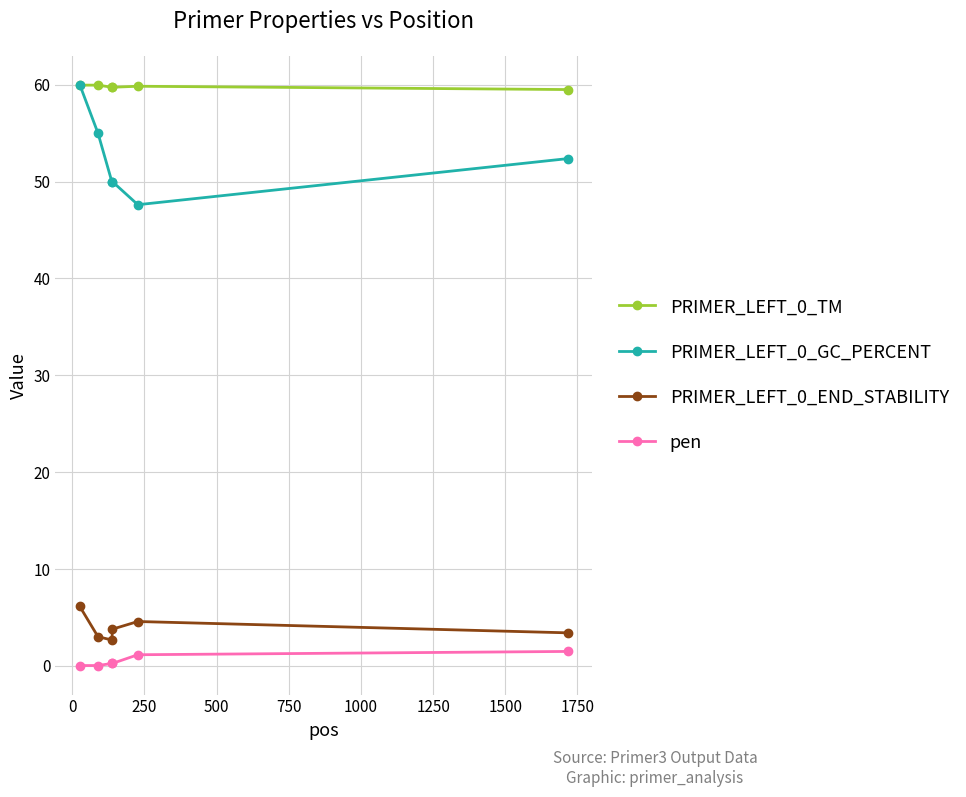

What is the lowest value of the PRIMER_LEFT_0_END_STABILITY series?

2.7